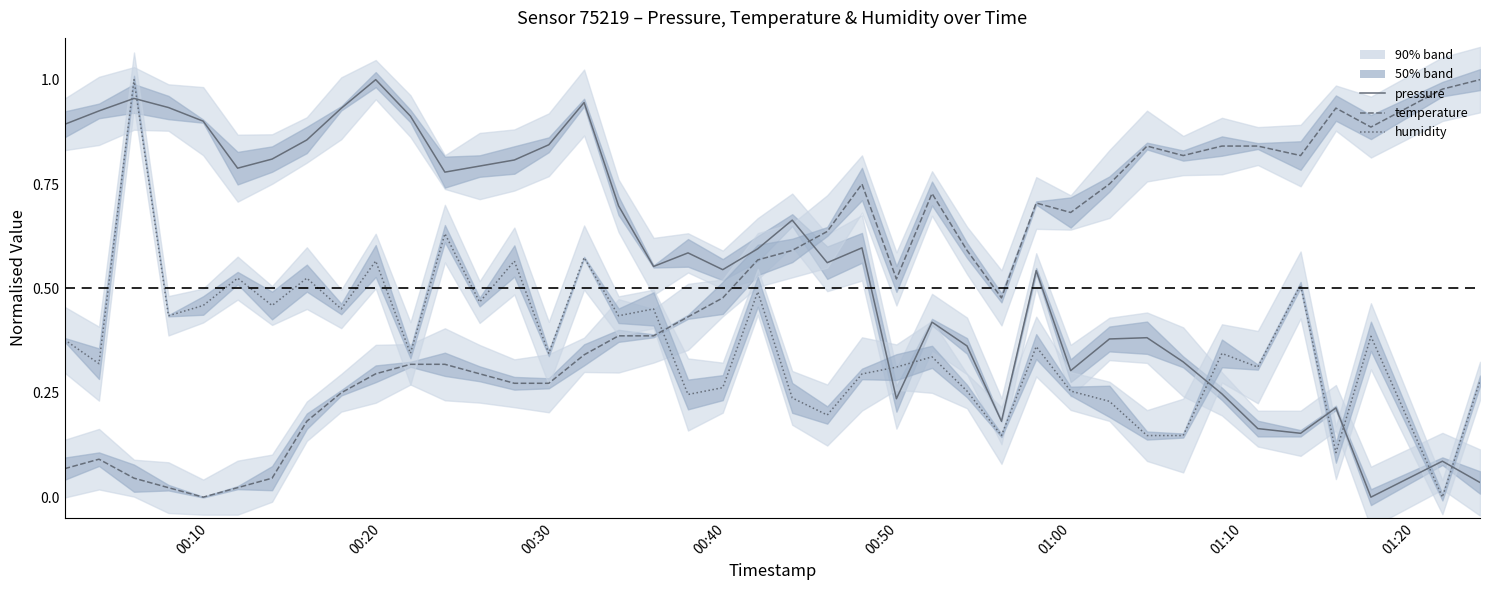

List the series in order of their peak value, lowest first.

pressure, temperature, humidity